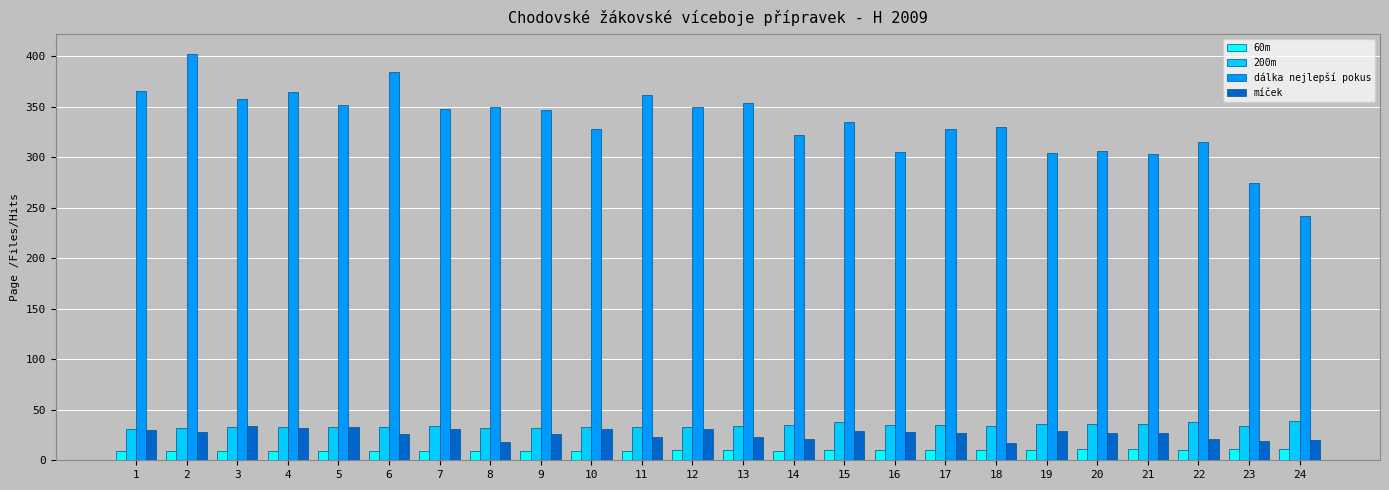

What is the greatest value displayed?

402.0